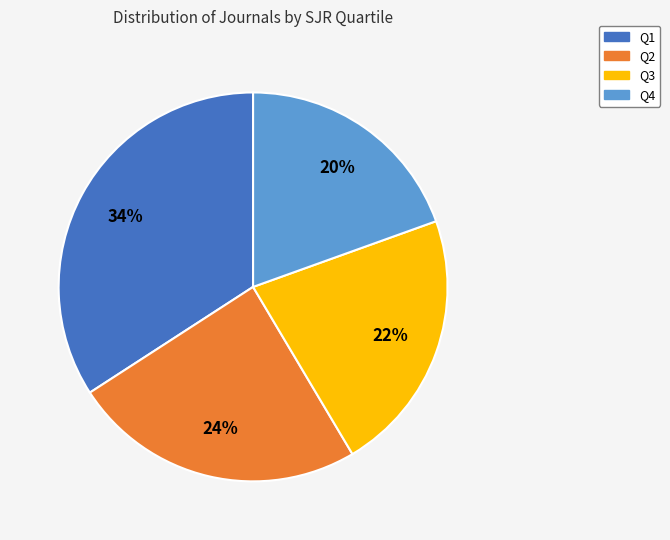

Which category has the smallest portion of the pie?

Q4